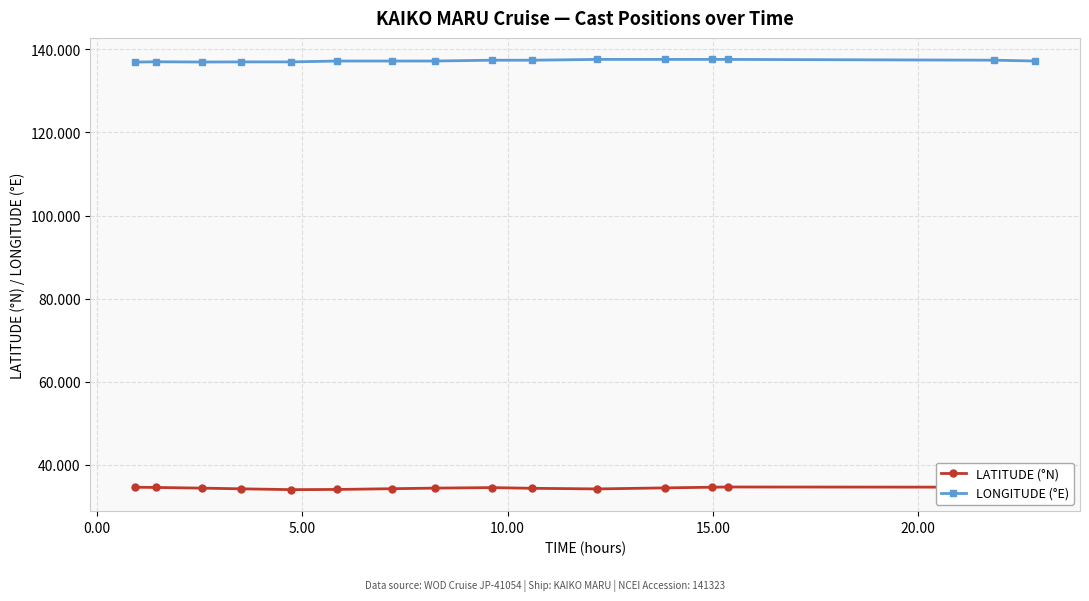

List the series in order of their peak value, highest first.

LONGITUDE (°E), LATITUDE (°N)